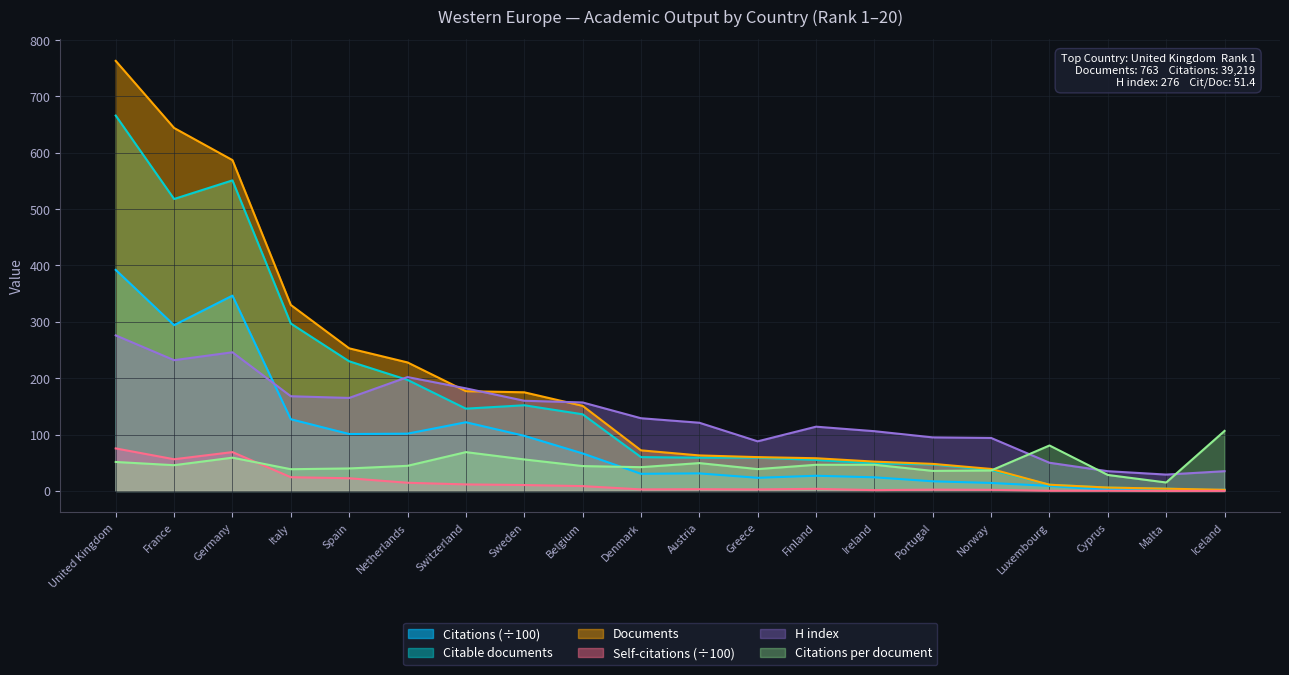

What is the value of the Citations per document point at the 3rd from the left?

59.0